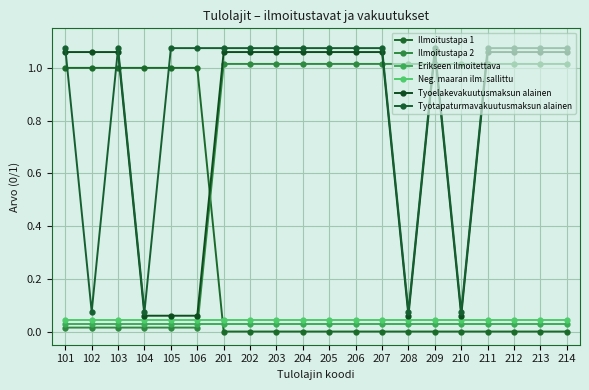

How many intersections are there between Tyotapaturmavakuutusmaksun alainen and Ilmoitustapa 1?

4